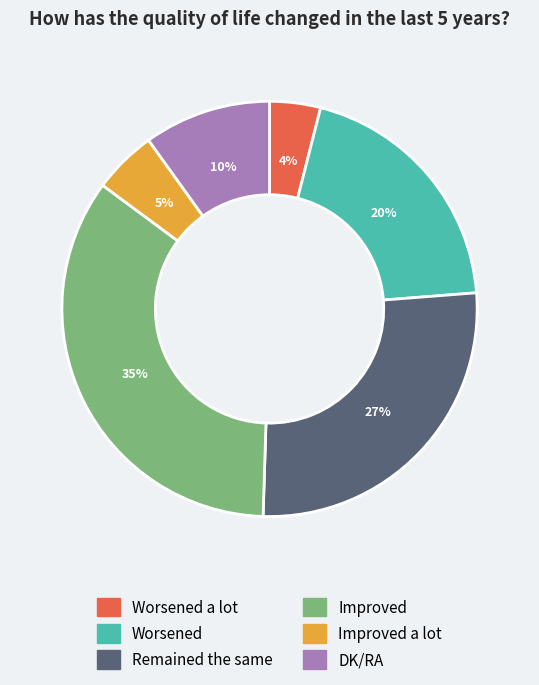

Is there a majority slice in this chart?

No